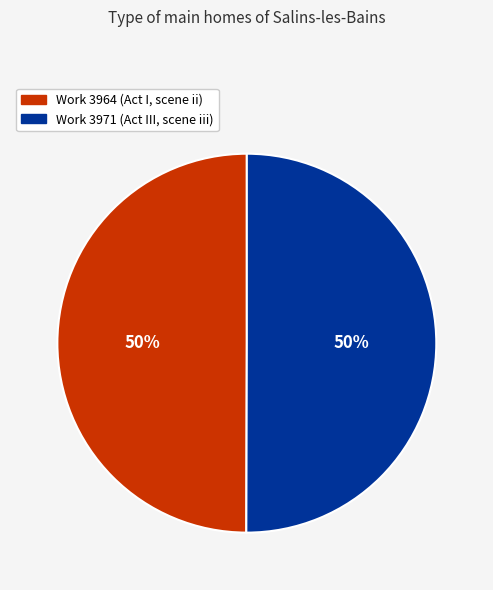

To the nearest percent, what is the average slice percentage?

50%